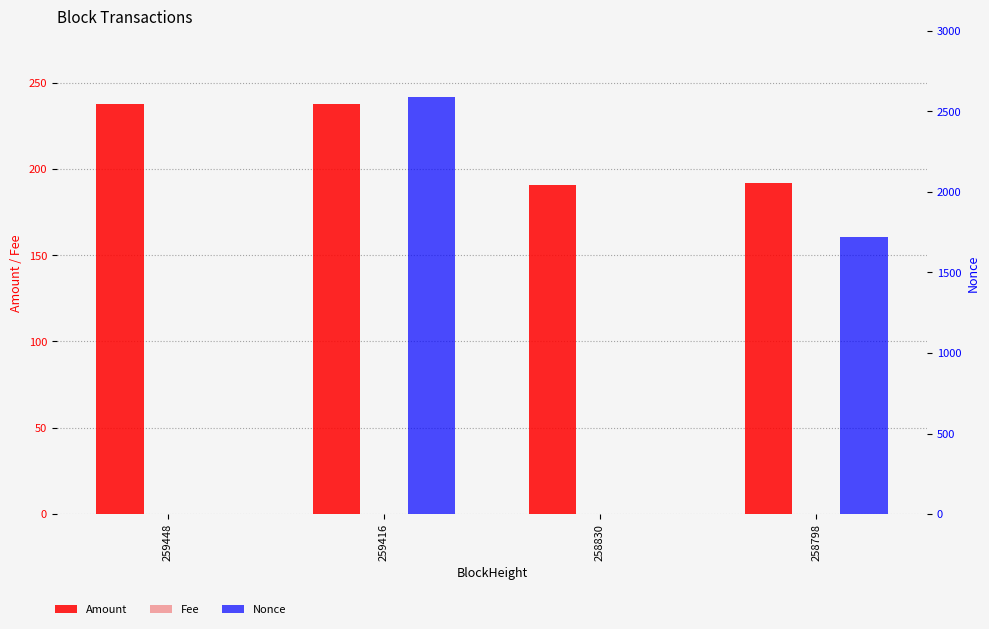

At which category is the sum across all series the highest?

259416